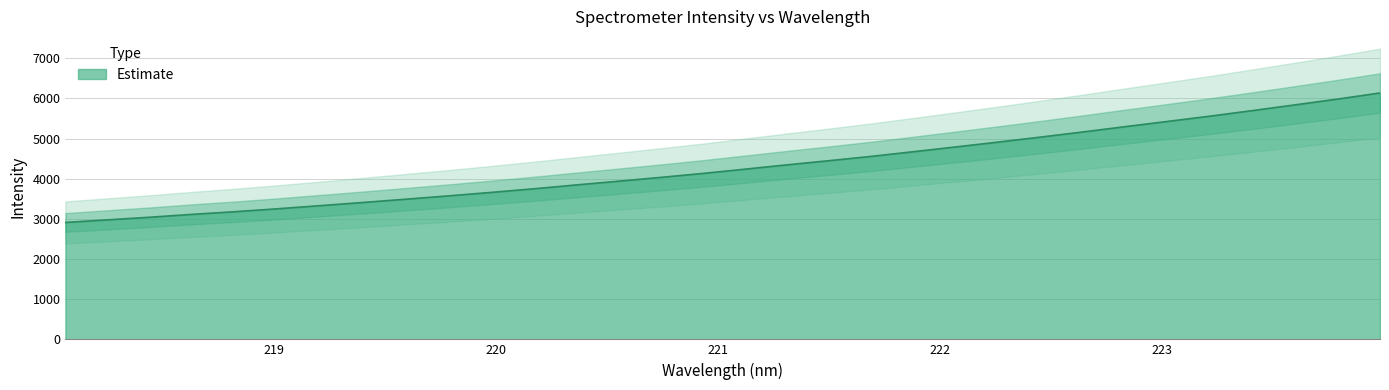

What is the minimum value shown in the chart?

2910.9